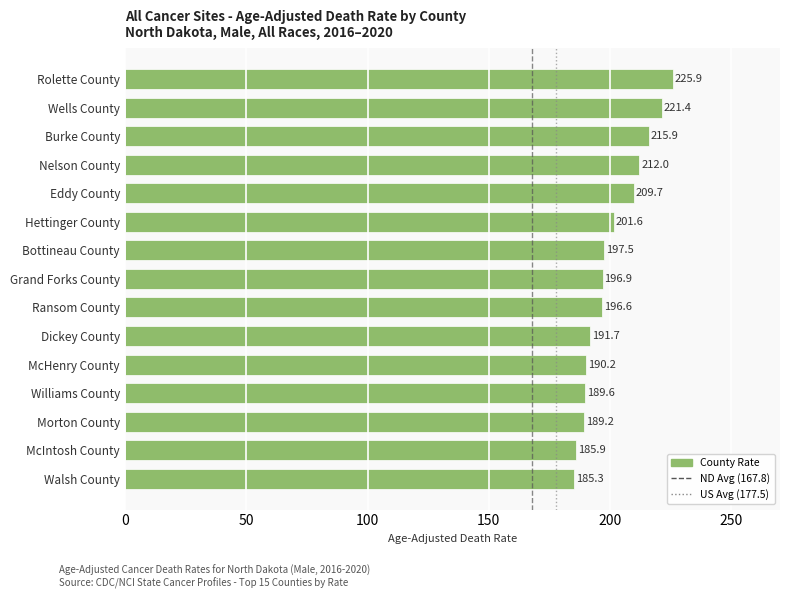

Which label corresponds to the smallest value in the chart?

Walsh County